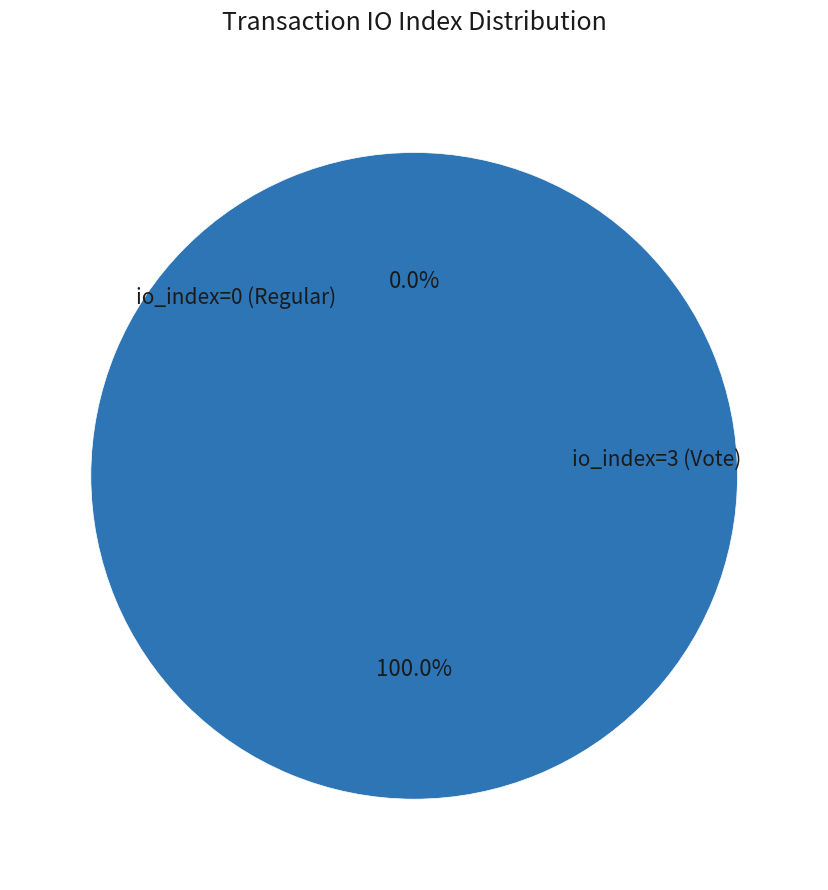

Count the number of slices in the pie.

2